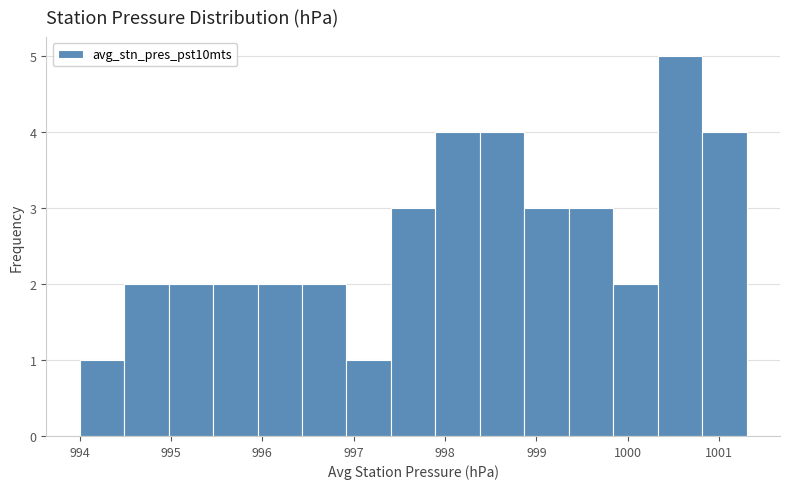

How tall is the bar that spans 996.9 to 997.4 on the x-axis? Neither the bar edges nor the heights are printed on the chart, so give them approximately, as read against the axes.

1